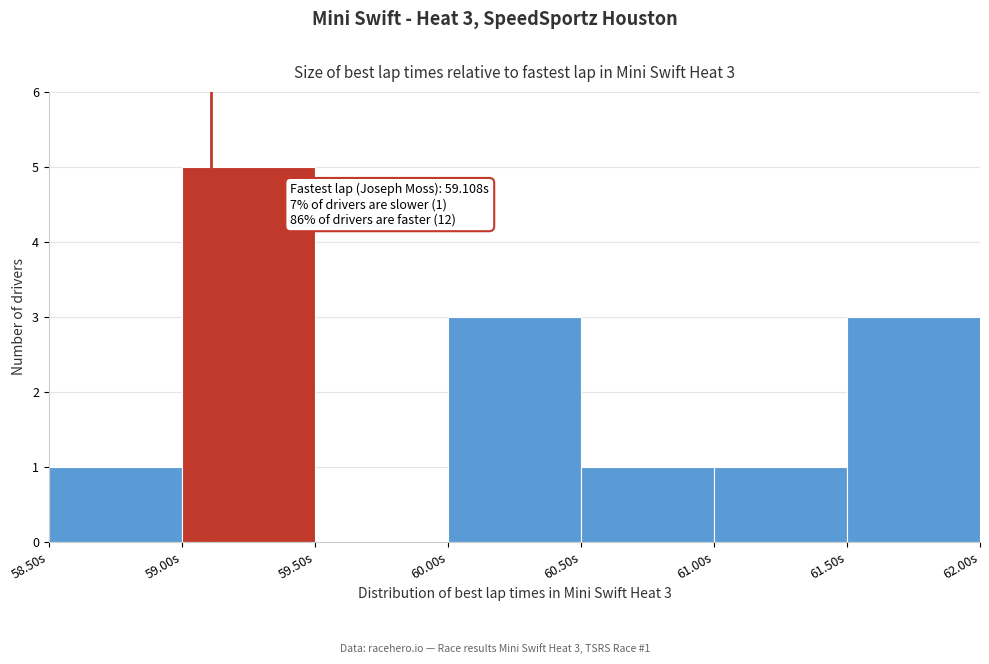

Over which range of the x-axis is the bar tallest?

59.0 to 59.5